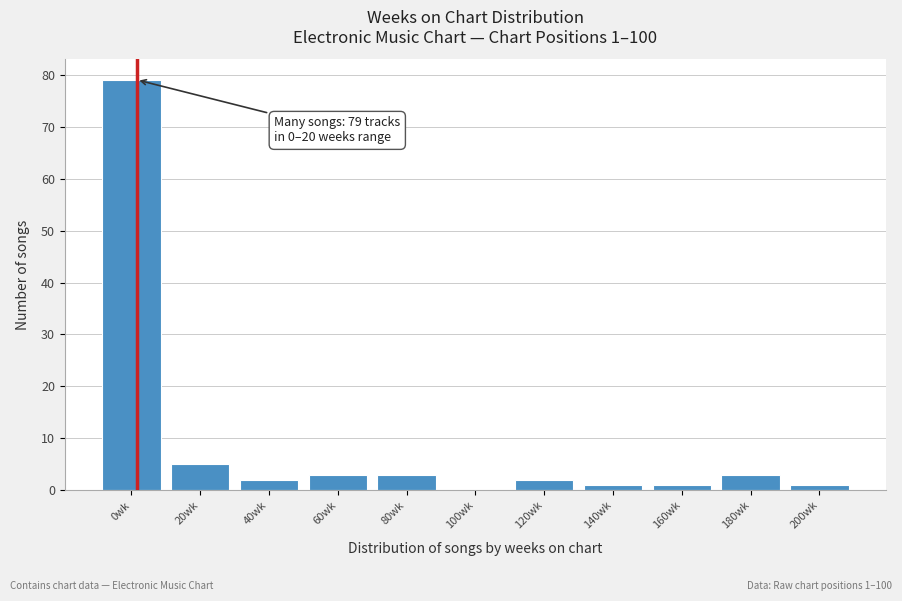

Reading right to left, what are all the values shown in this chart?

200wk=1	180wk=3	160wk=1	140wk=1	120wk=2	100wk=0	80wk=3	60wk=3	40wk=2	20wk=5	0wk=79